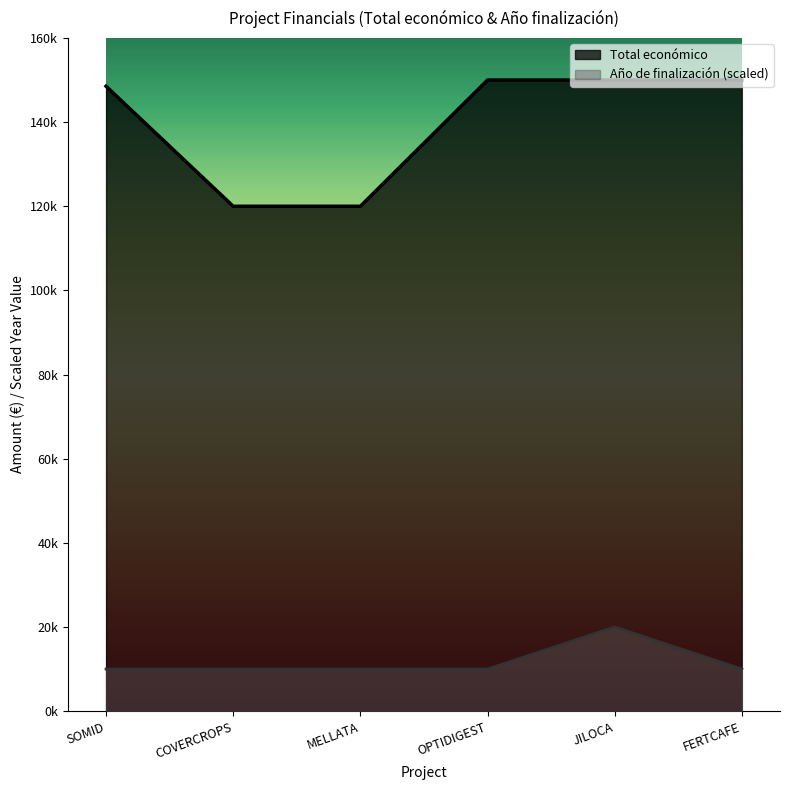

Reading left to right, extract all data points from this chart.

Total económico: 148534	120000	120000	150000	150000	150000
Año de finalización: 10000	10000	10000	10000	20000	10000